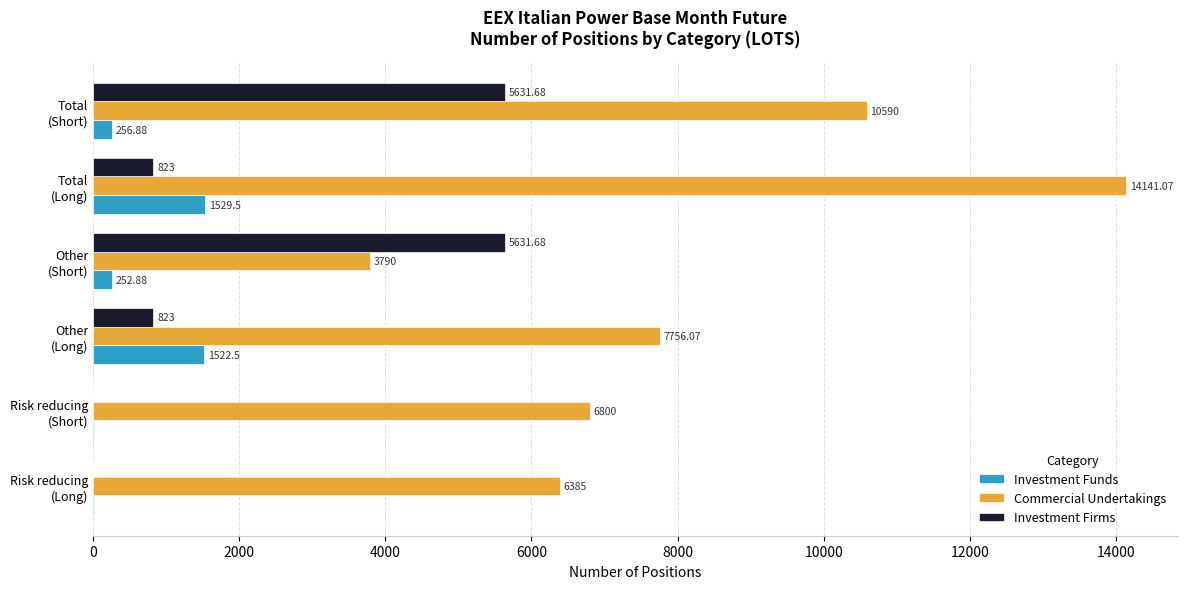

How many data points does each series have?

6